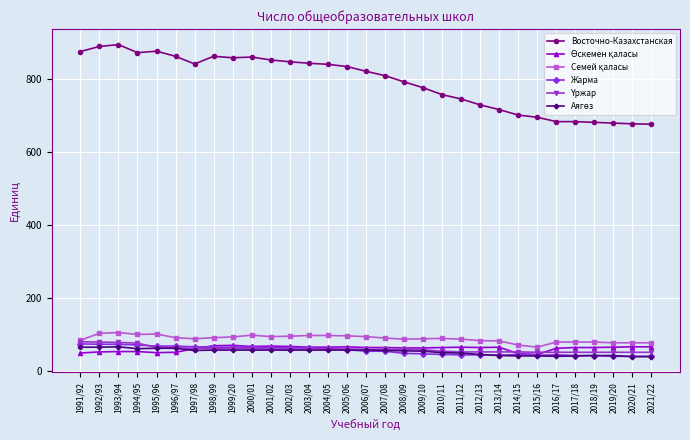

Read the Восточно-Казахстанская value at 1996/97, to the nearest 50.

850